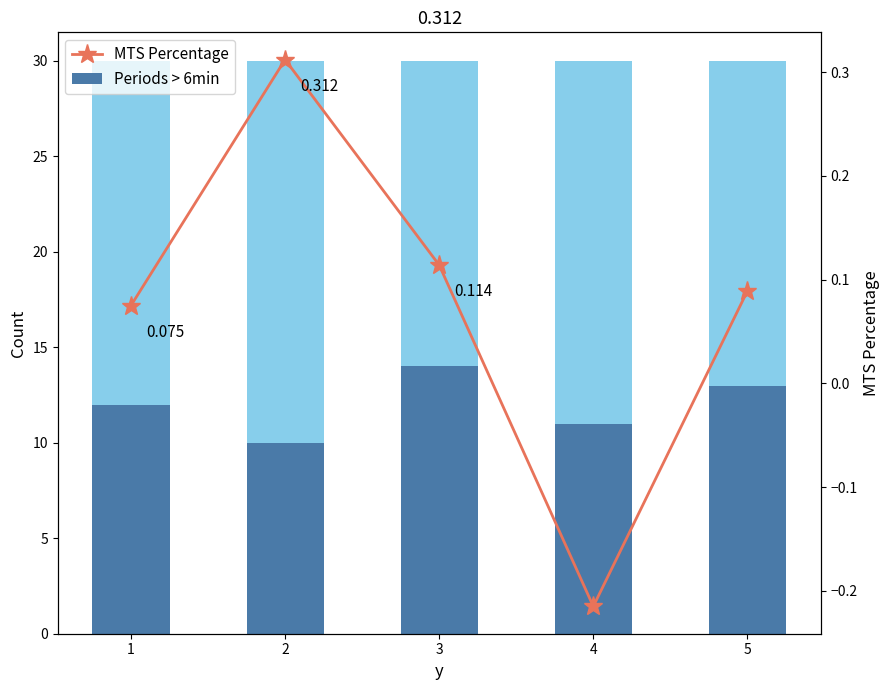

At which label does Total Count first exceed 18?

2